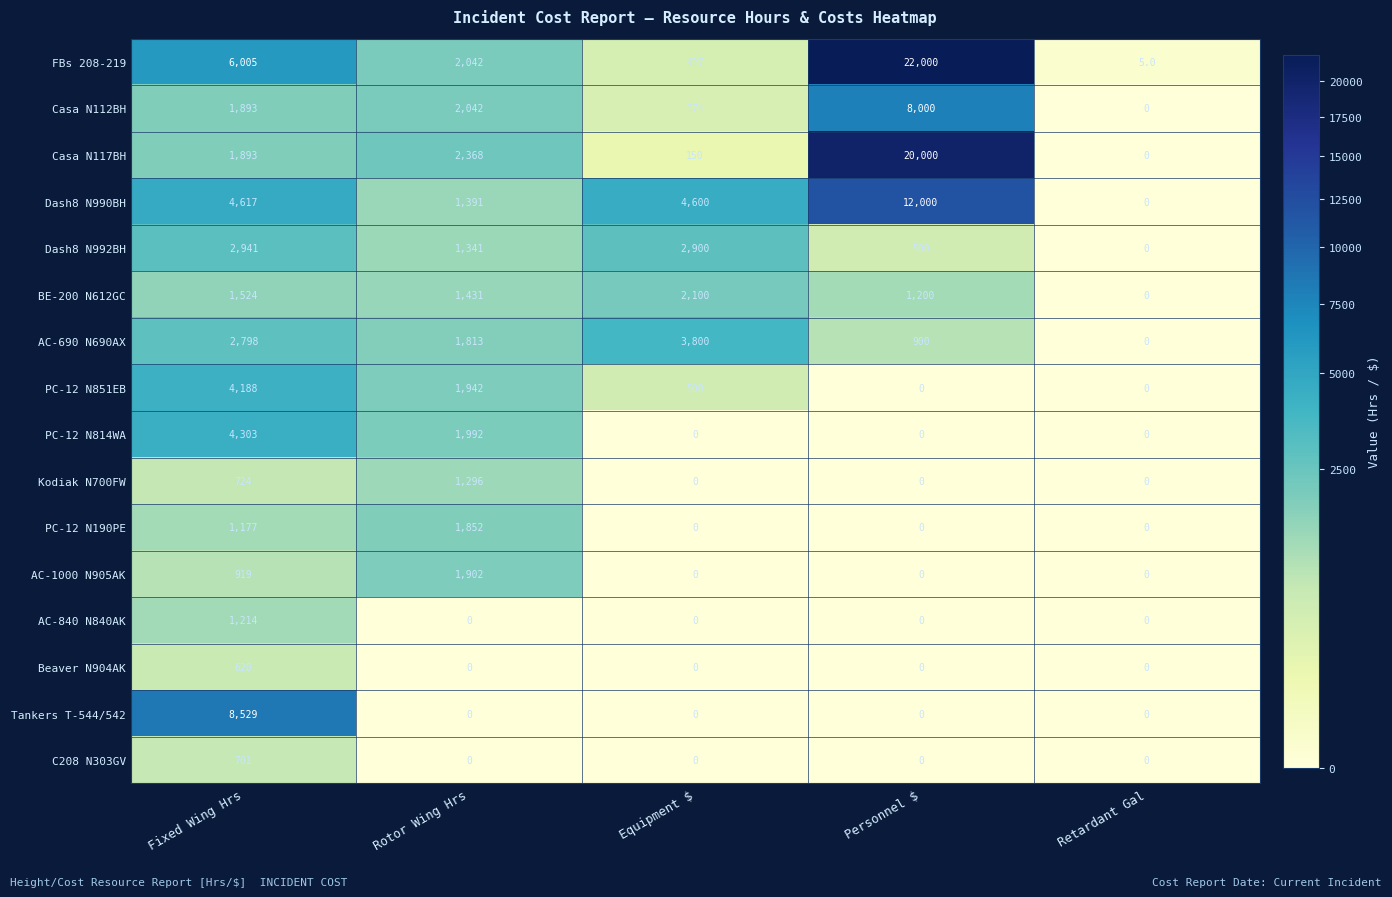

Which series has the largest range (max minus min)?

FBs 208-219